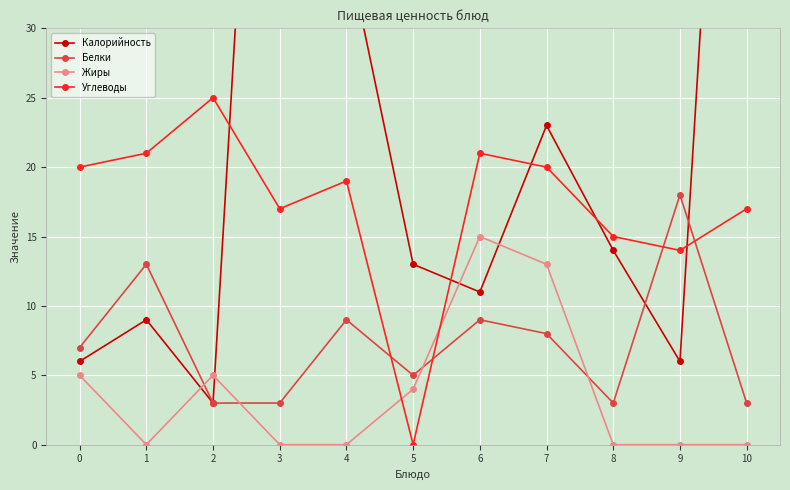

At which label does Белки first exceed 7?

1